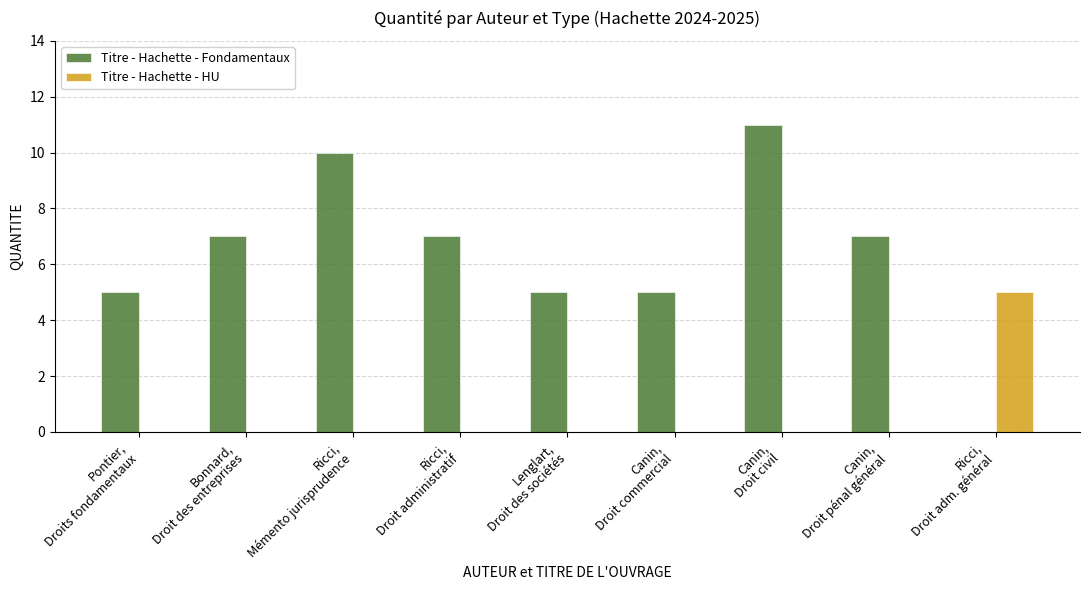

What is the greatest value displayed?

11